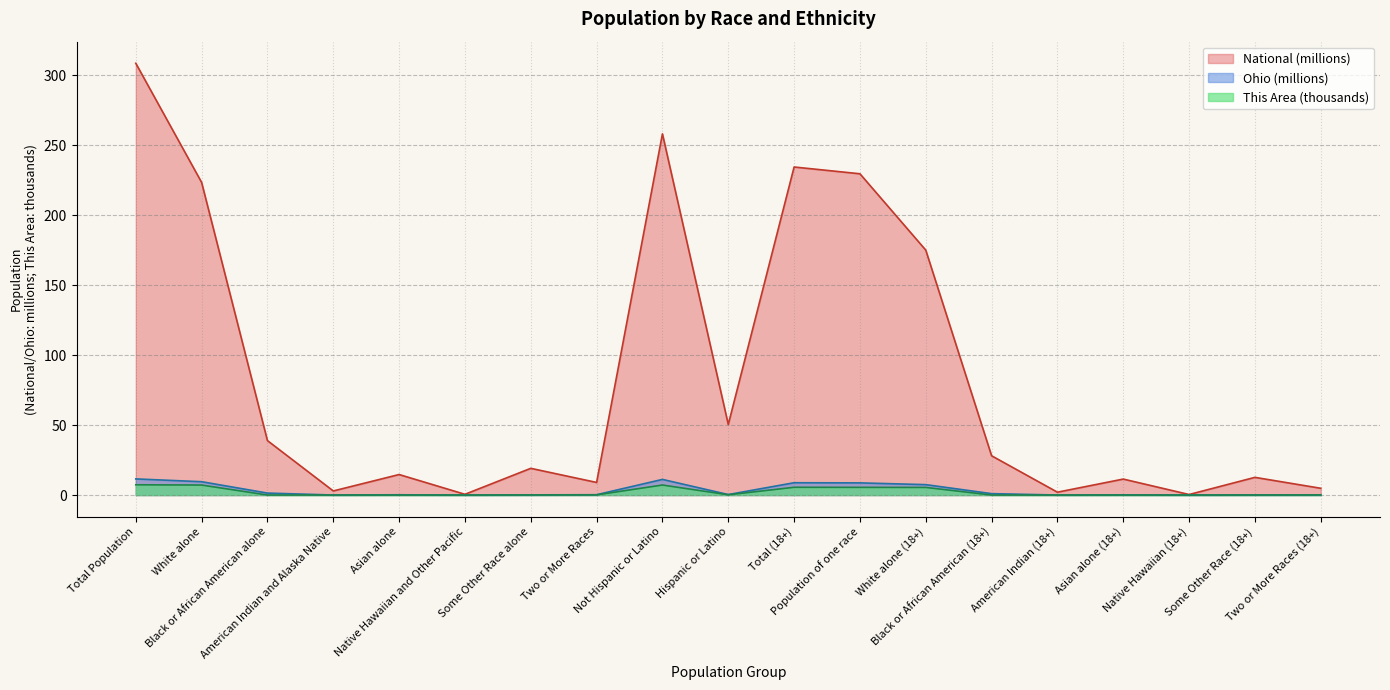

At which label is National closest to 154?

White alone (18+)